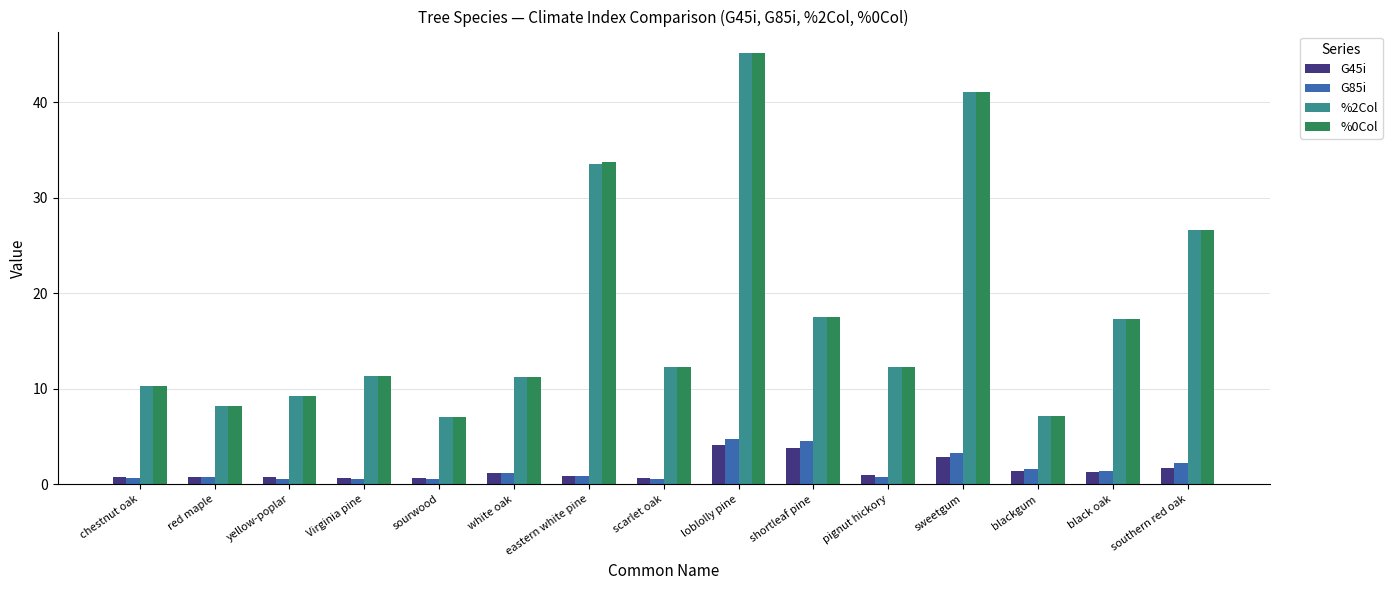

At which category is the sum across all series the highest?

loblolly pine